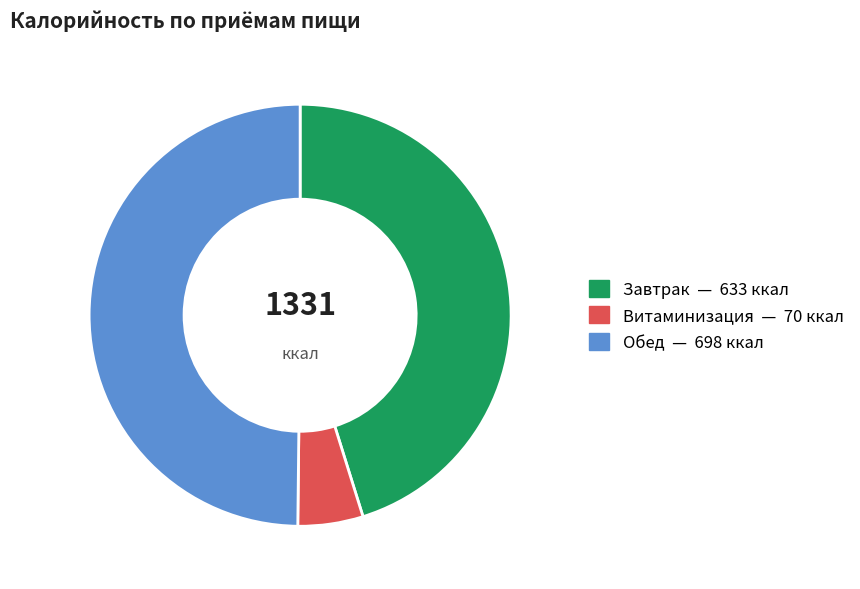

Which category has the biggest portion of the pie?

Обед